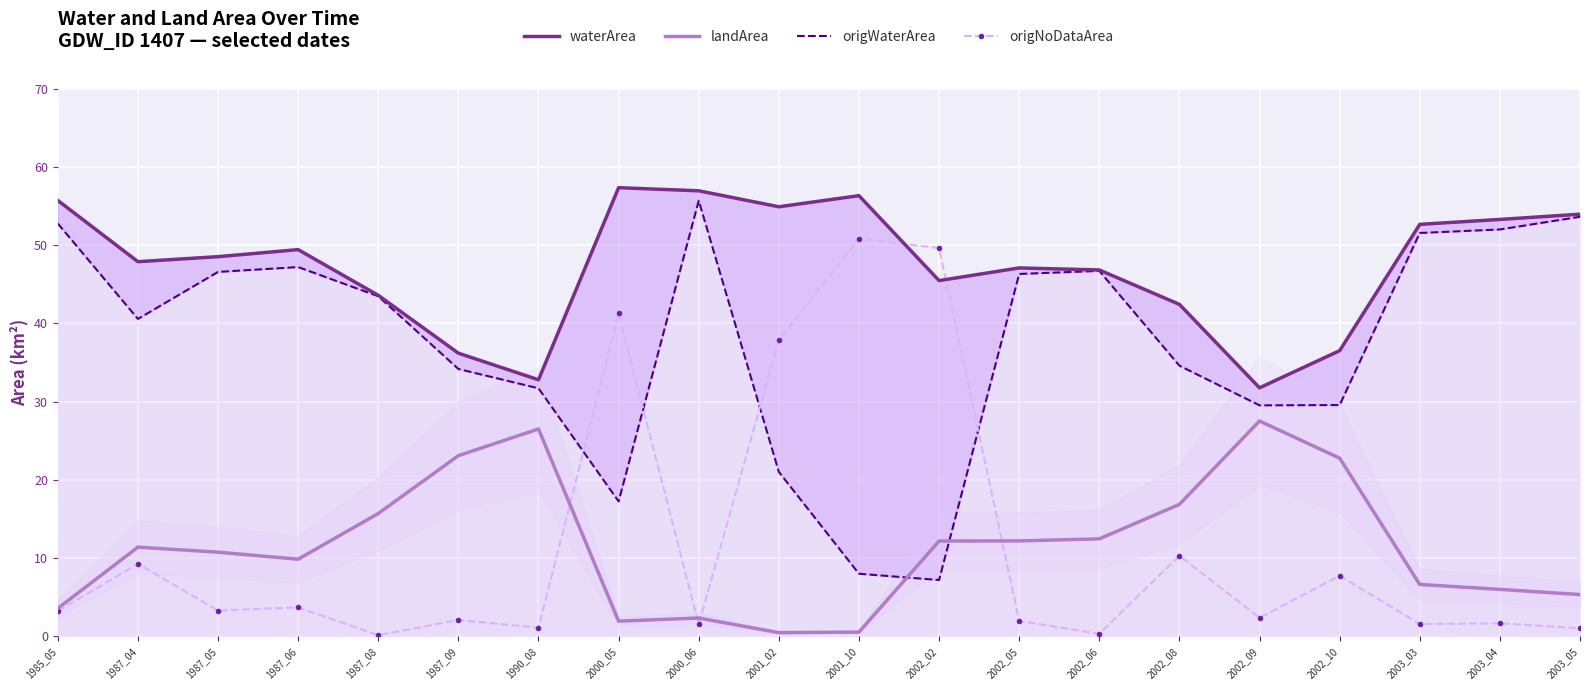

How many interior local peaks does the origWaterArea series have?

3